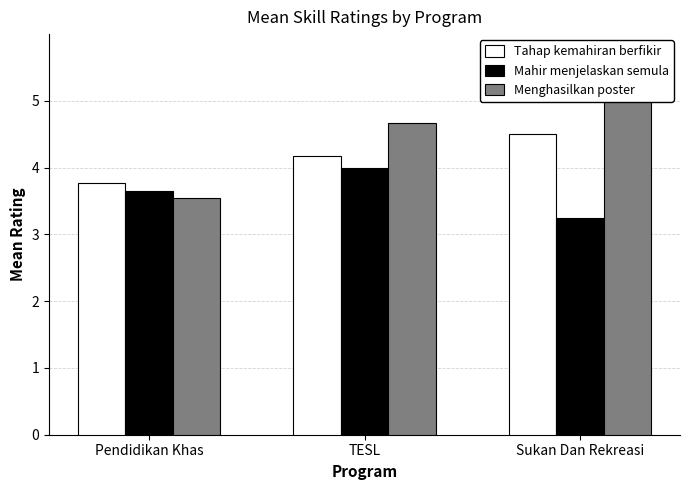

What is the greatest value displayed?

5.0